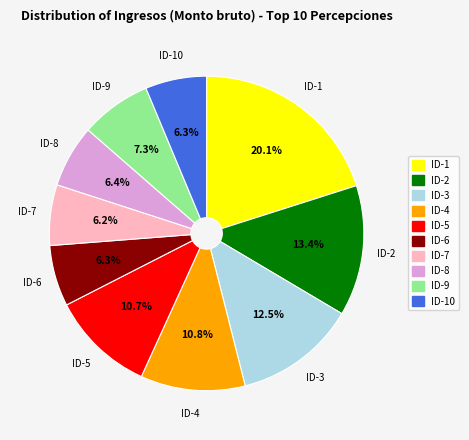

To the nearest percent, what is the combined percentage of ID-1 and ID-9?

27%